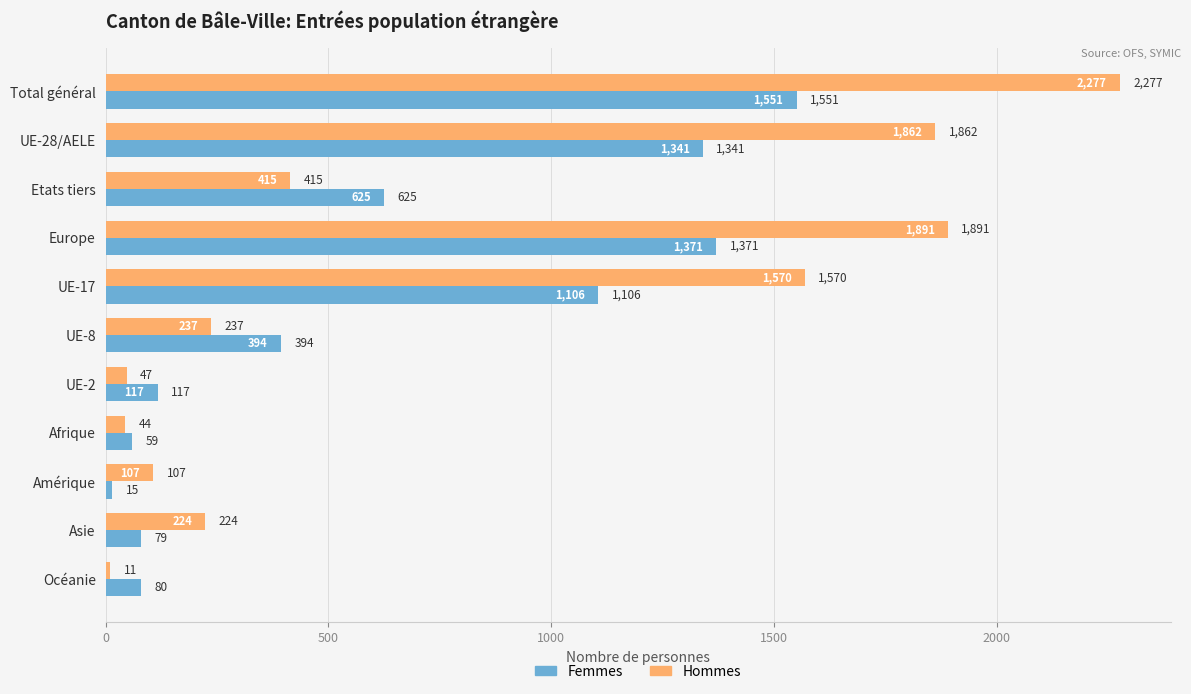

What is the sum of all Hommes values?

8685